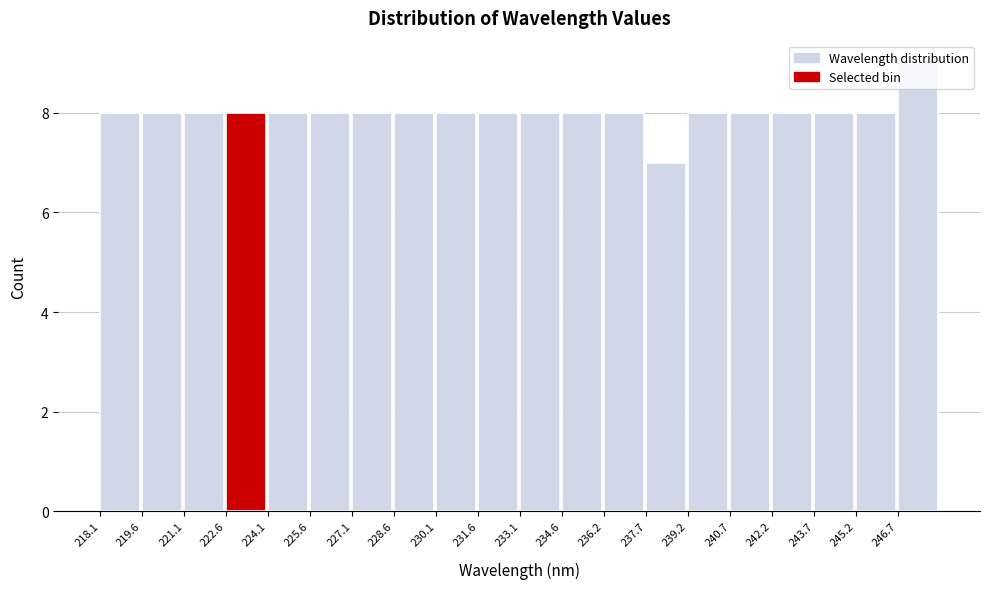

Reading left to right, transcribe this chart: for each bar, give the range it covers on the x-axis and its height. Neither the bar edges nor the heights are printed on the chart, so give them approximately, as read against the axes.

218.0 to 219.6: 8
219.6 to 221.0: 8
221.0 to 222.6: 8
222.6 to 224.0: 8
224.0 to 225.6: 8
225.6 to 227.2: 8
227.2 to 228.6: 8
228.6 to 230.2: 8
230.2 to 231.6: 8
231.6 to 233.2: 8
233.2 to 234.6: 8
234.6 to 236.2: 8
236.2 to 237.6: 8
237.6 to 239.2: 7
239.2 to 240.6: 8
240.6 to 242.2: 8
242.2 to 243.6: 8
243.6 to 245.2: 8
245.2 to 246.8: 8
246.8 to 248.2: 9